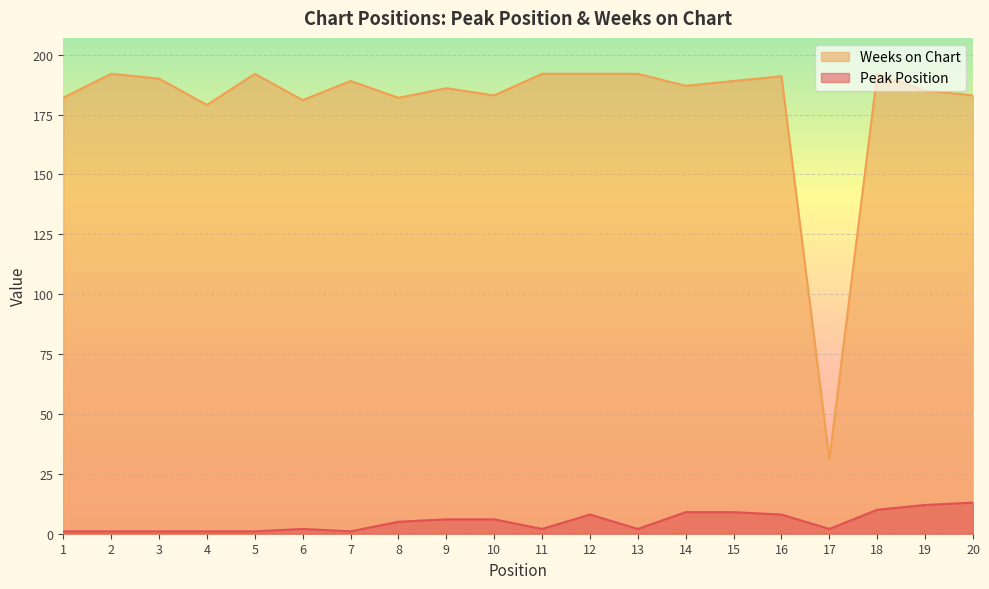

What value does the Weeks on Chart series have at 15?

189